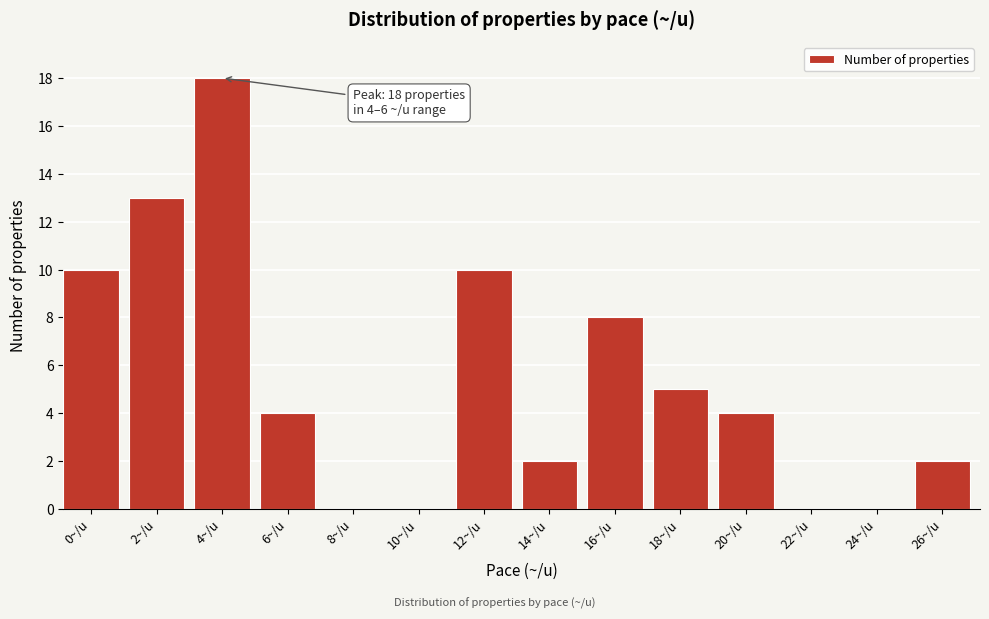

Reading right to left, transcribe all the data shown in this chart.

26~/u=2	24~/u=0	22~/u=0	20~/u=4	18~/u=5	16~/u=8	14~/u=2	12~/u=10	10~/u=0	8~/u=0	6~/u=4	4~/u=18	2~/u=13	0~/u=10